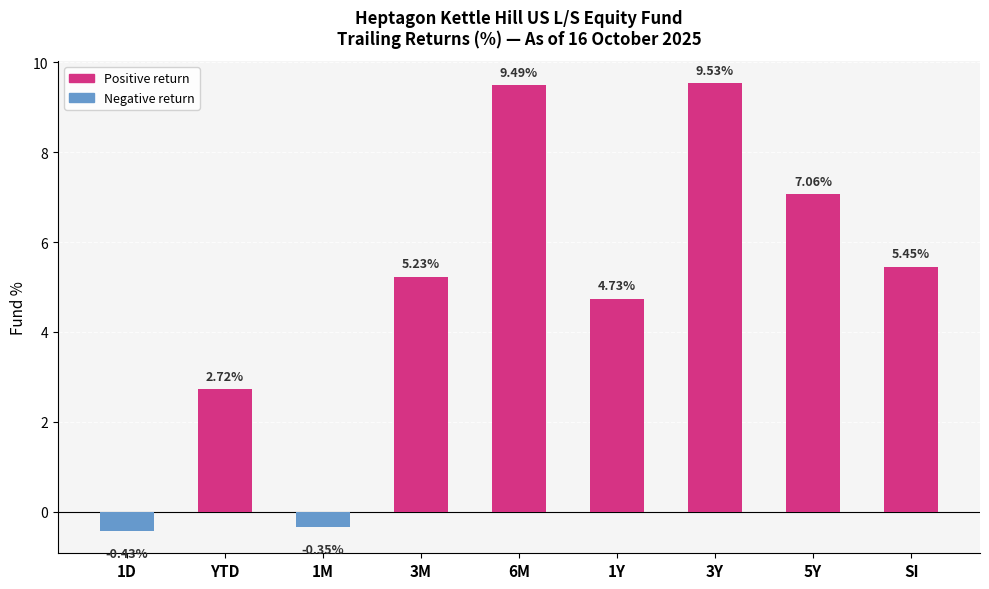

What is the difference between the maximum and minimum values?

10.0